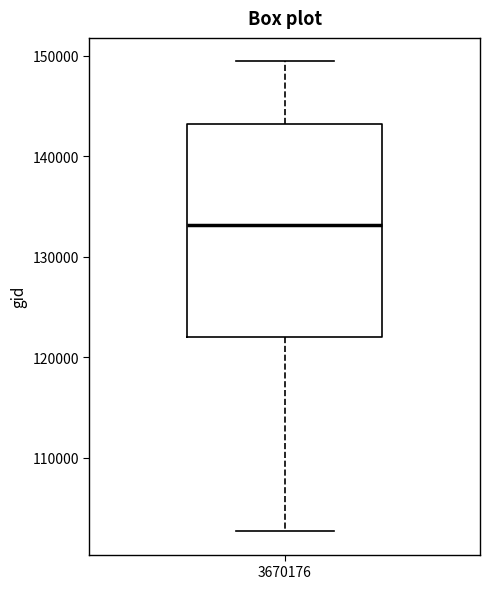

Transcribe this box plot: give where the median line is, the range the box spans, and where the two whiskers end, as read against the y-axis. The values are not printed on the chart, so give them approximately, as read against the axis.

median 133000, box 122000 to 143000, whiskers 103000 to 149000